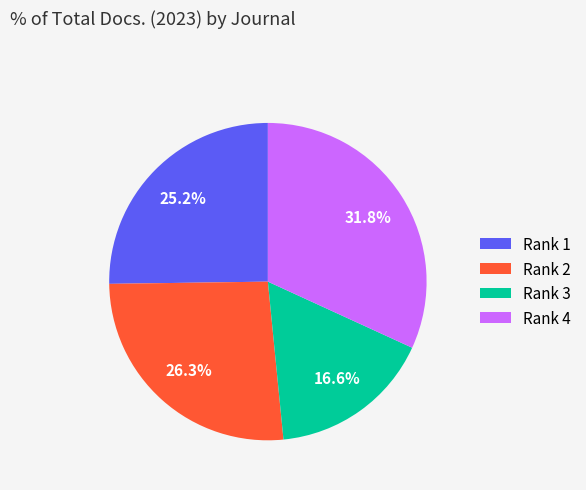

Is there a majority slice in this chart?

No